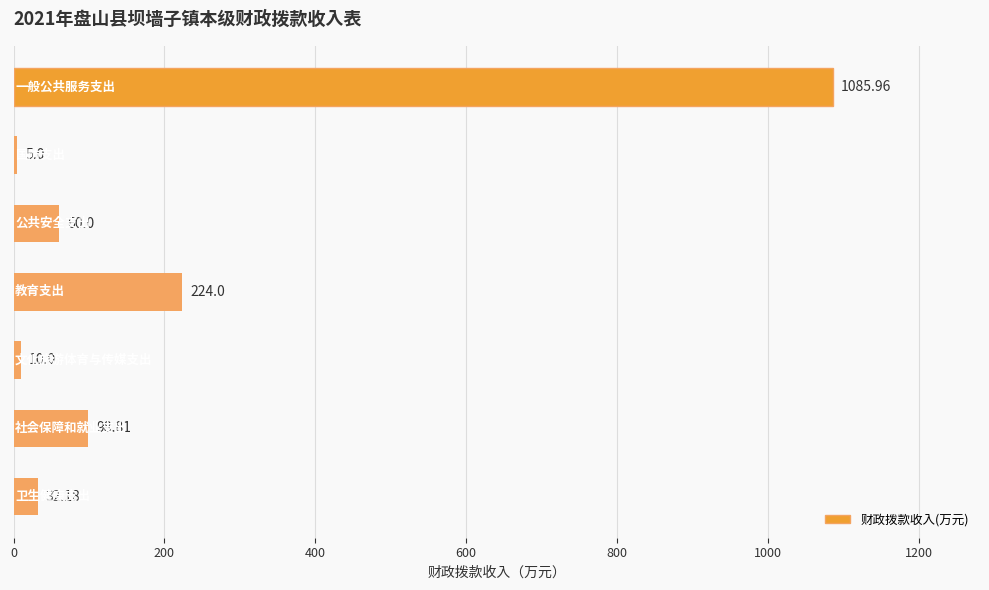

Are the bars horizontal?

Yes